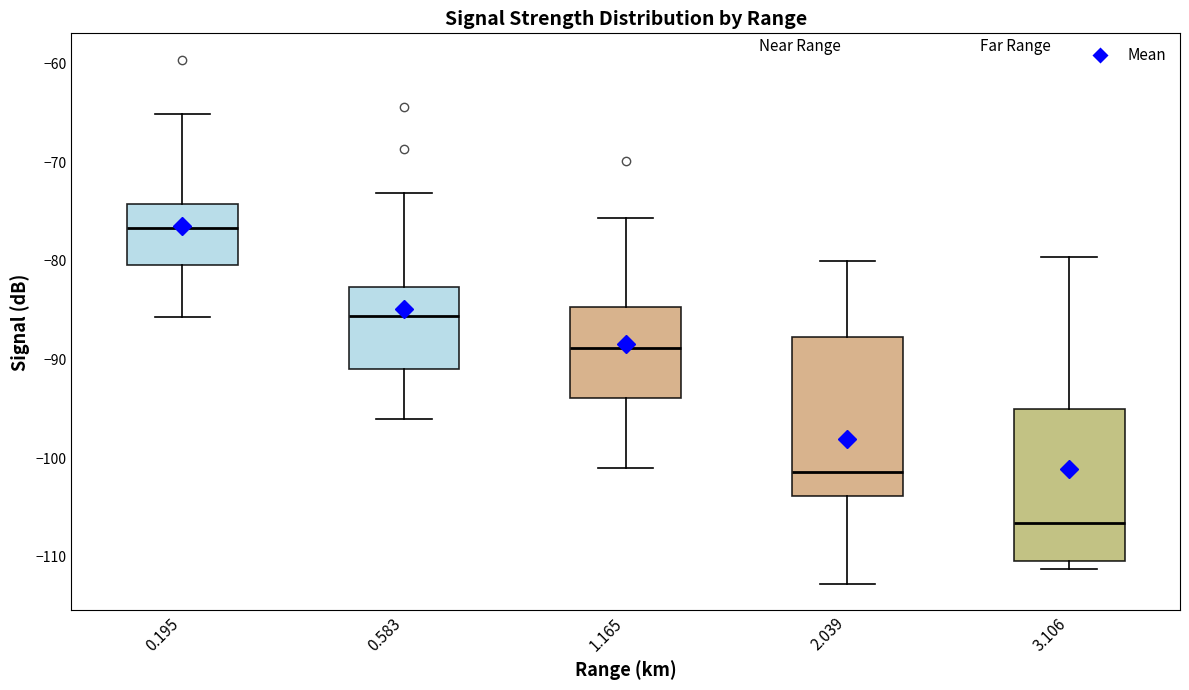

Reading left to right, read every box against the y-axis: the position of its median line, the range the box covers, and the ends of its whiskers. The values are not printed on the chart, so give them approximately, as read against the axis.

0.195: median -77, box -80 to -74, whiskers -86 to -65
0.583: median -86, box -91 to -83, whiskers -96 to -73
1.165: median -89, box -94 to -85, whiskers -101 to -76
2.039: median -101, box -104 to -88, whiskers -113 to -80
3.106: median -107, box -110 to -95, whiskers -111 to -80